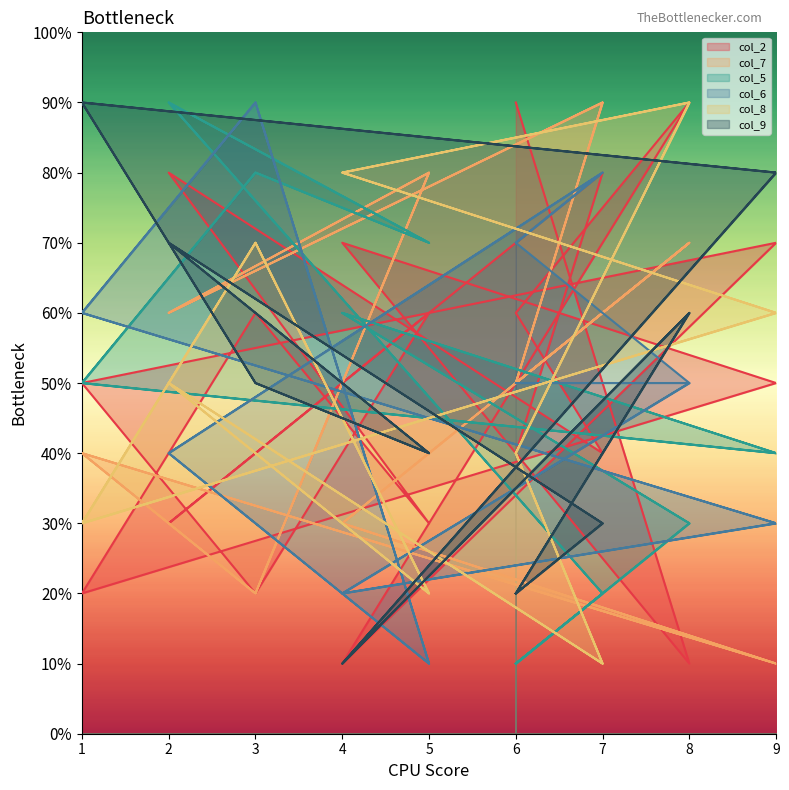

What is the difference between the highest and lowest values at 7?

8